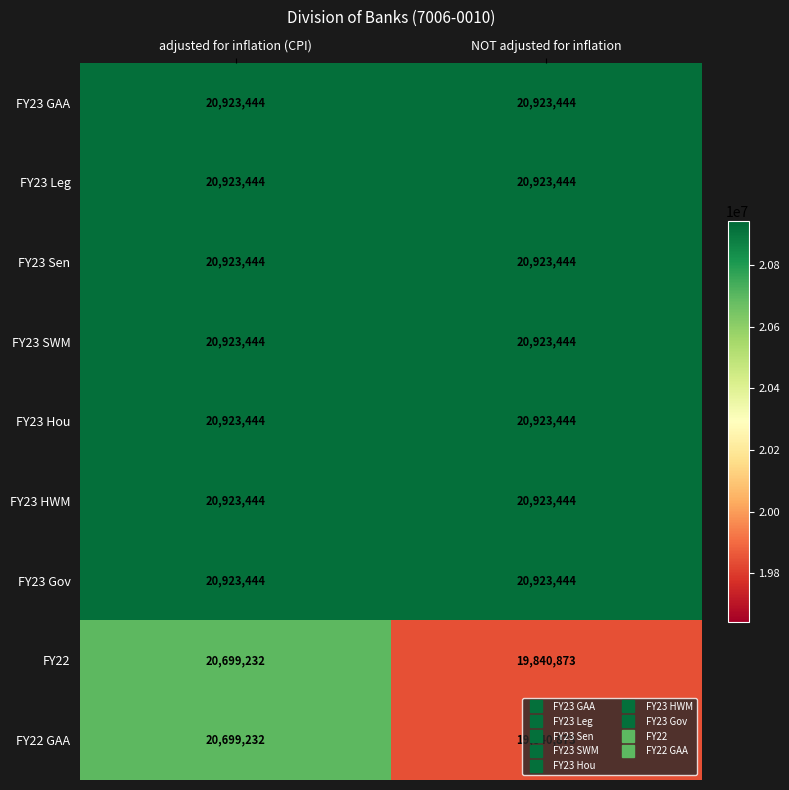

What is the difference between the highest and lowest values at NOT adjusted for inflation?

1082571